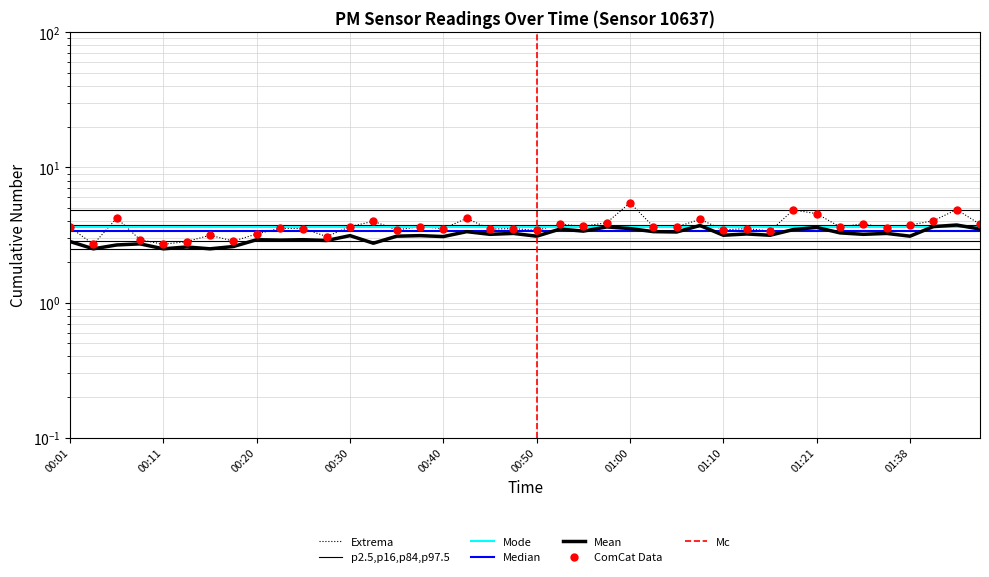

What is the total value across all series at 00:13?

5.4